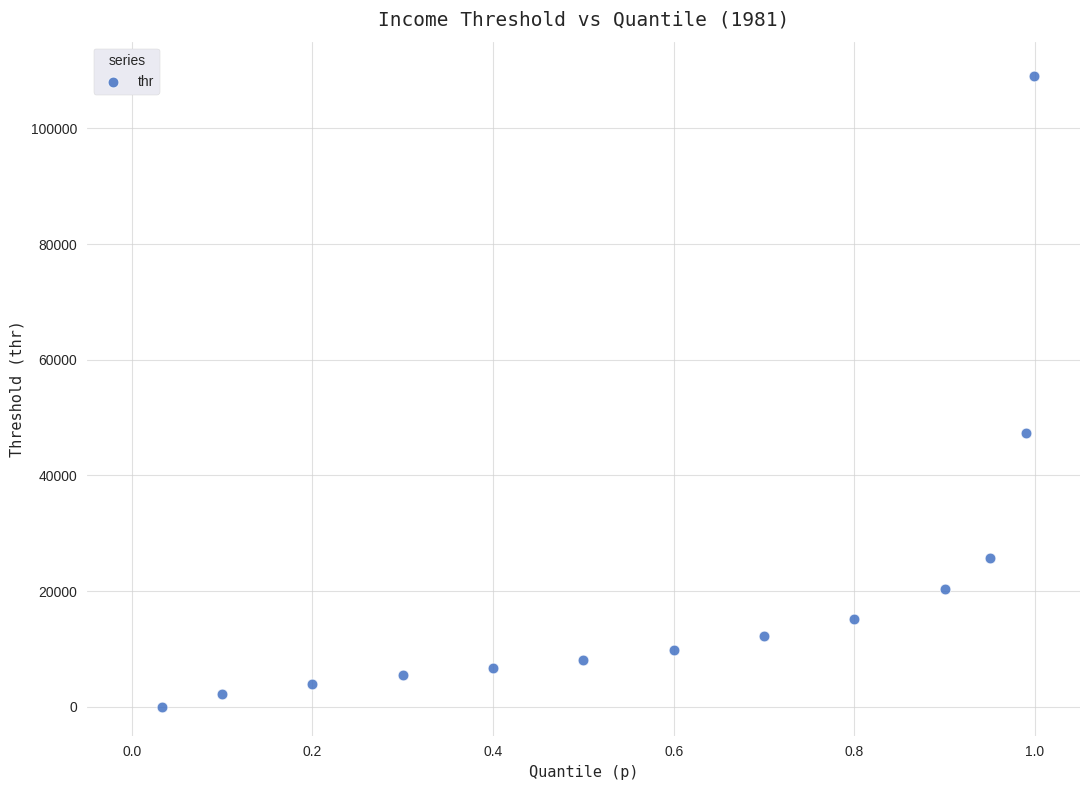

What is the range of Y values (max minus min)?

108996.6